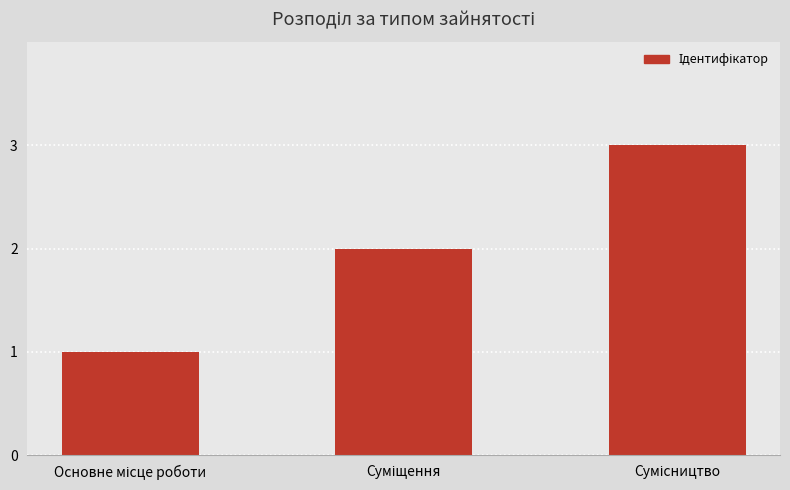

What is the maximum value shown in the chart?

3